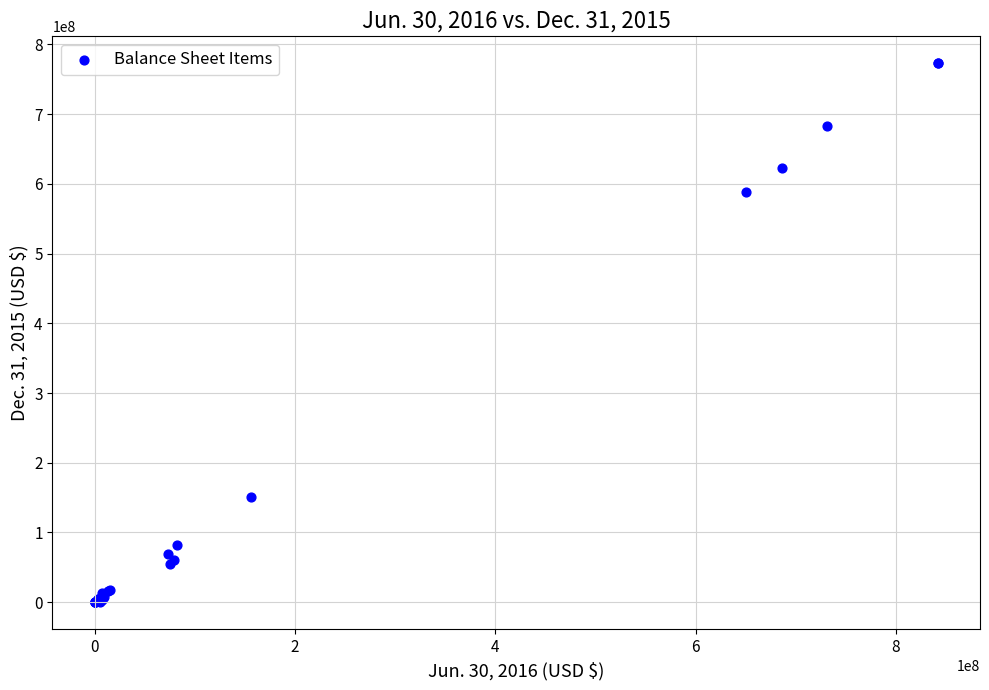

What Y value in the scatter plot is closest to 386427500?

587940000